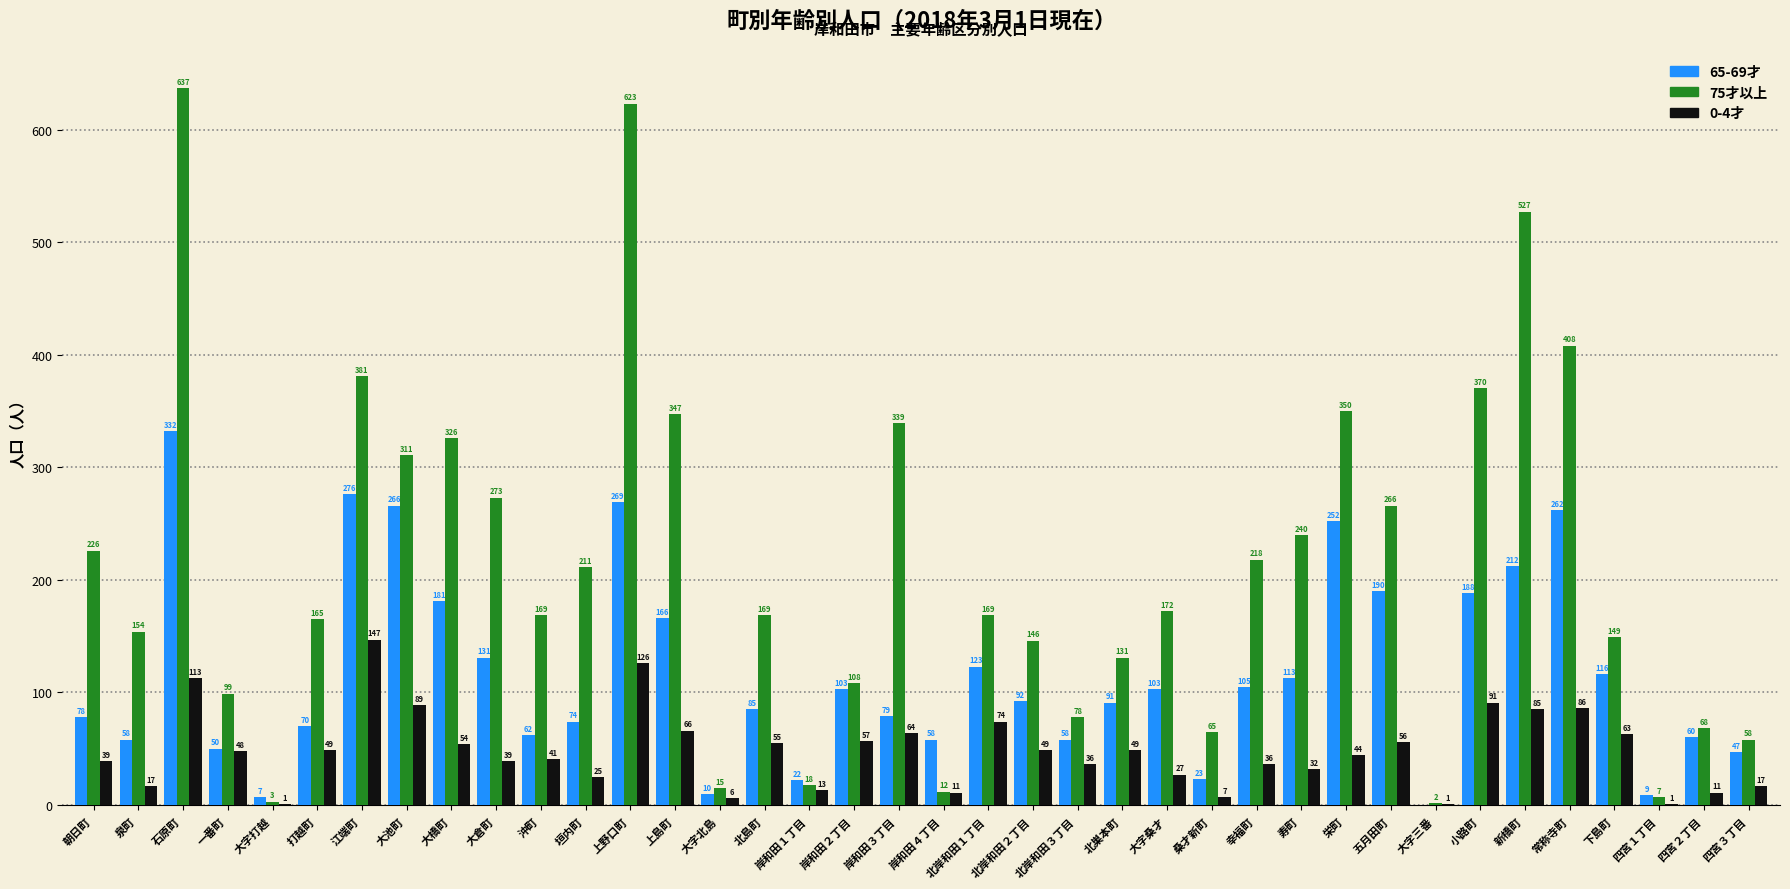

How many groups of bars are there?

38